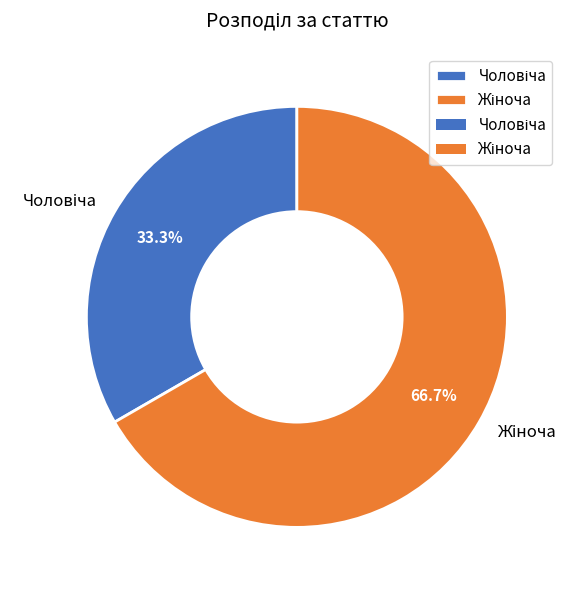

Does any single category account for the majority?

Yes